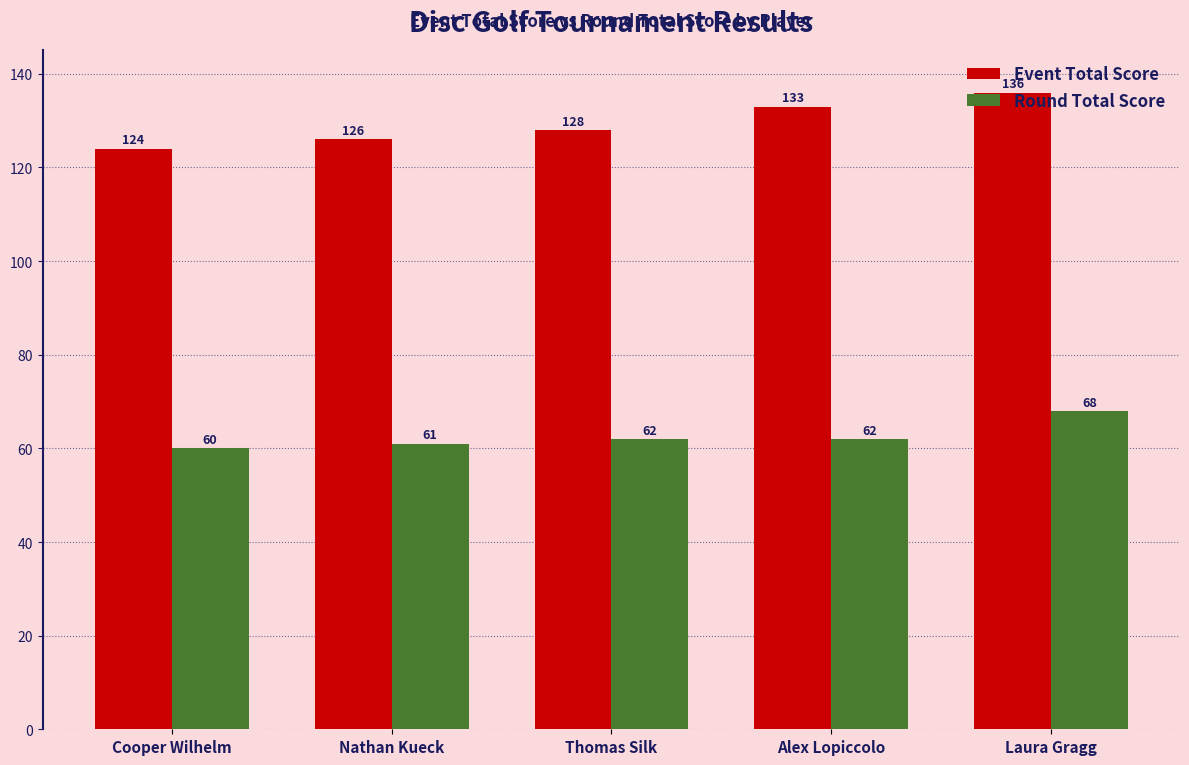

How many bars are there in total?

10